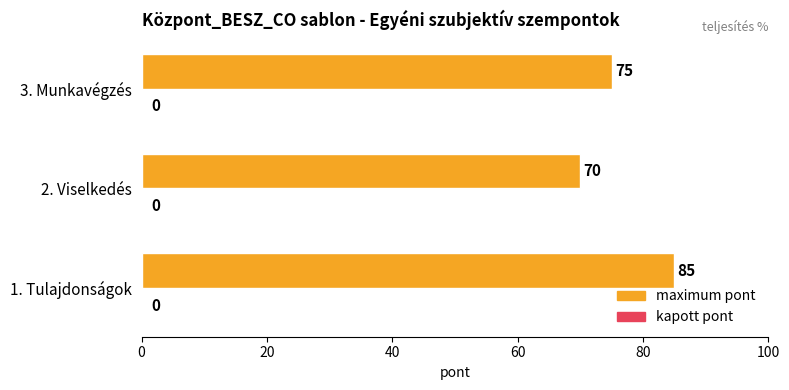

What is the difference between the second highest and minimum values?

5